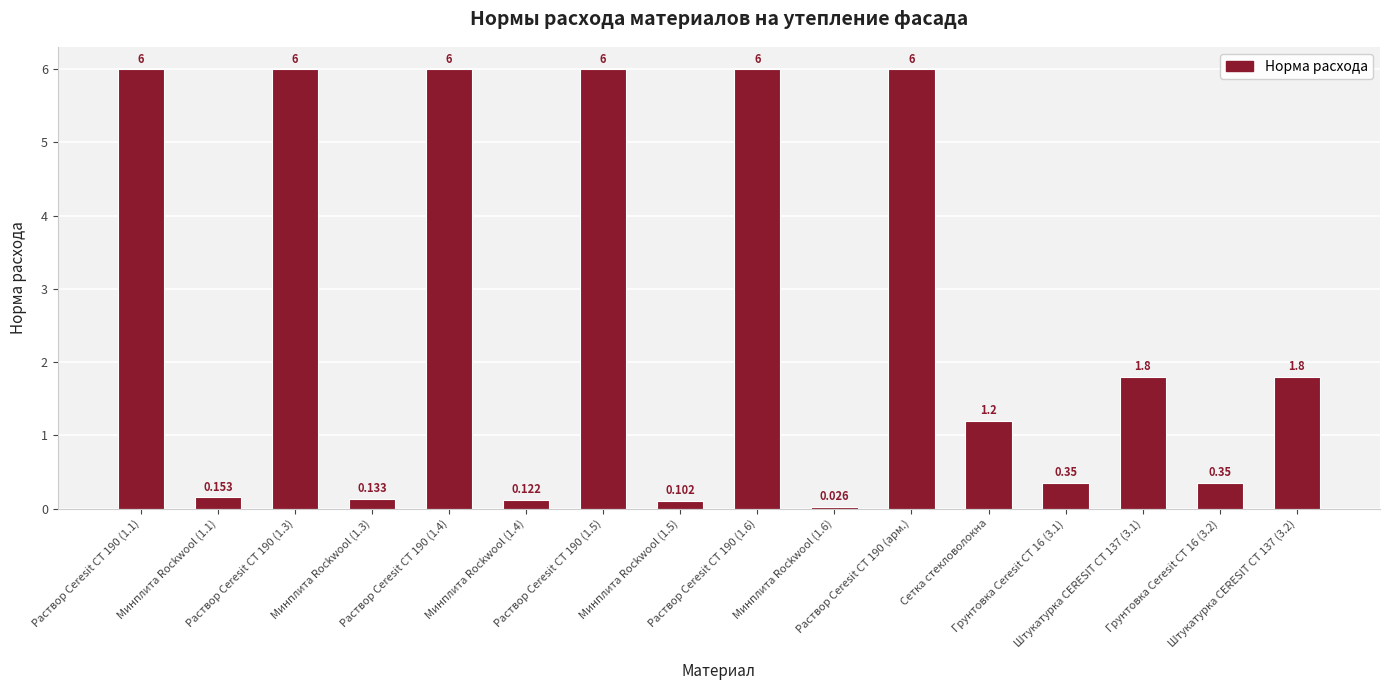

What is the difference between the values at Раствор Ceresit CT 190 (1.6) and Минплита Rockwool (1.1)?

5.8